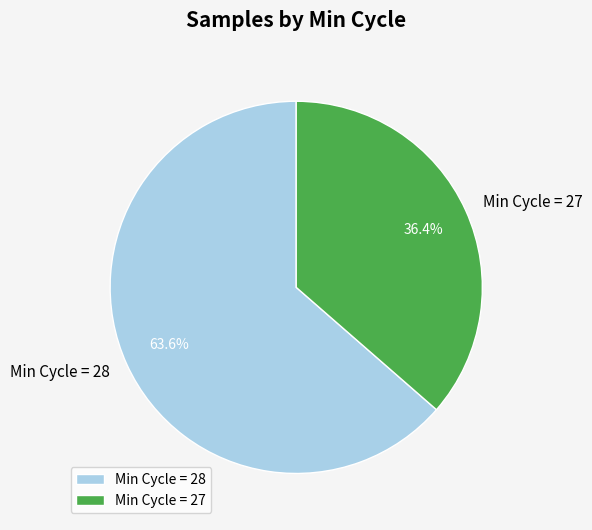

Rank the categories by value from highest to lowest.

Min Cycle = 28, Min Cycle = 27